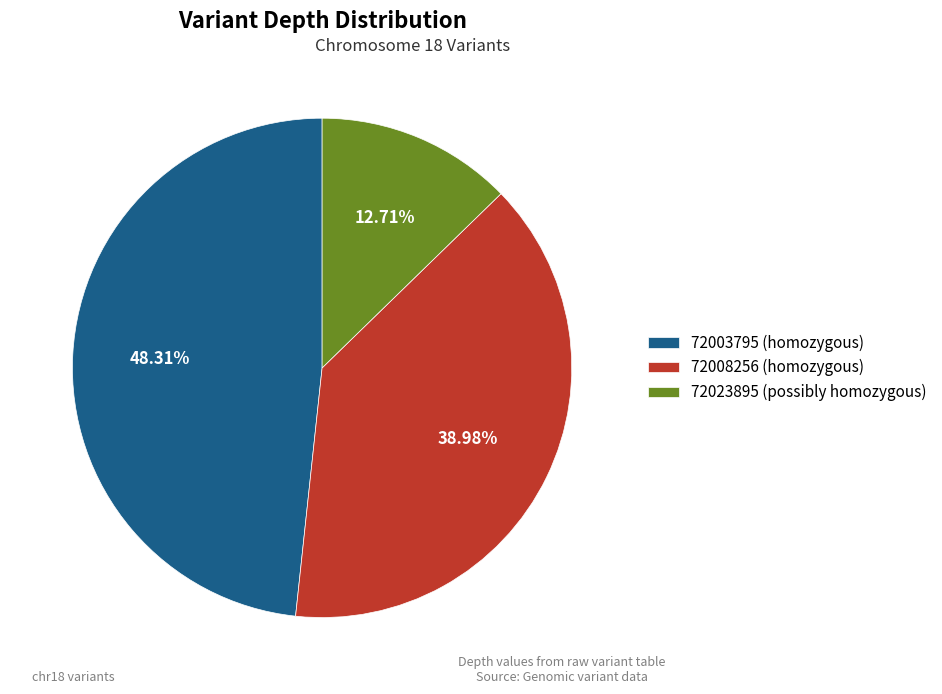

What portion of the pie excludes 72023895 (possibly homozygous)?

87.3%